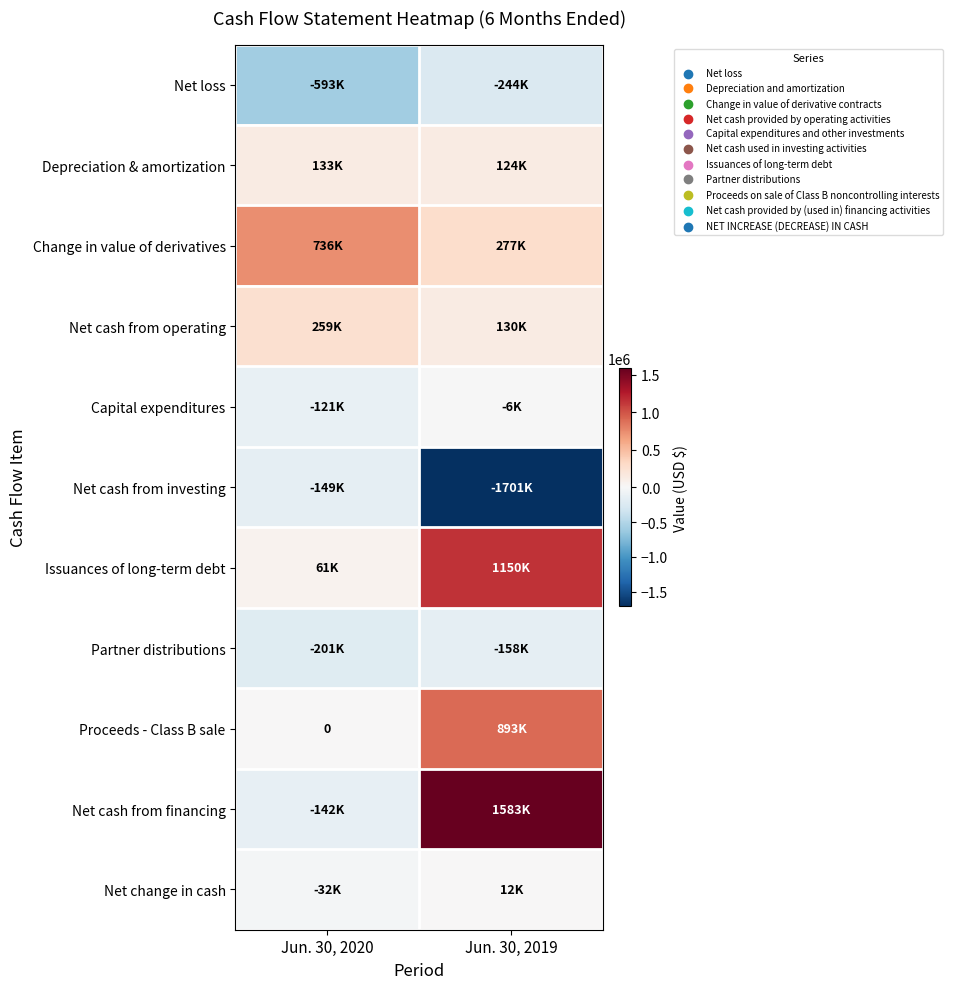

List the series in order of their peak value, lowest first.

Net loss, Partner distributions, Net cash from investing, Capital expenditures, Net change in cash, Depreciation & amortization, Net cash from operating, Change in value of derivatives, Proceeds - Class B sale, Issuances of long-term debt, Net cash from financing